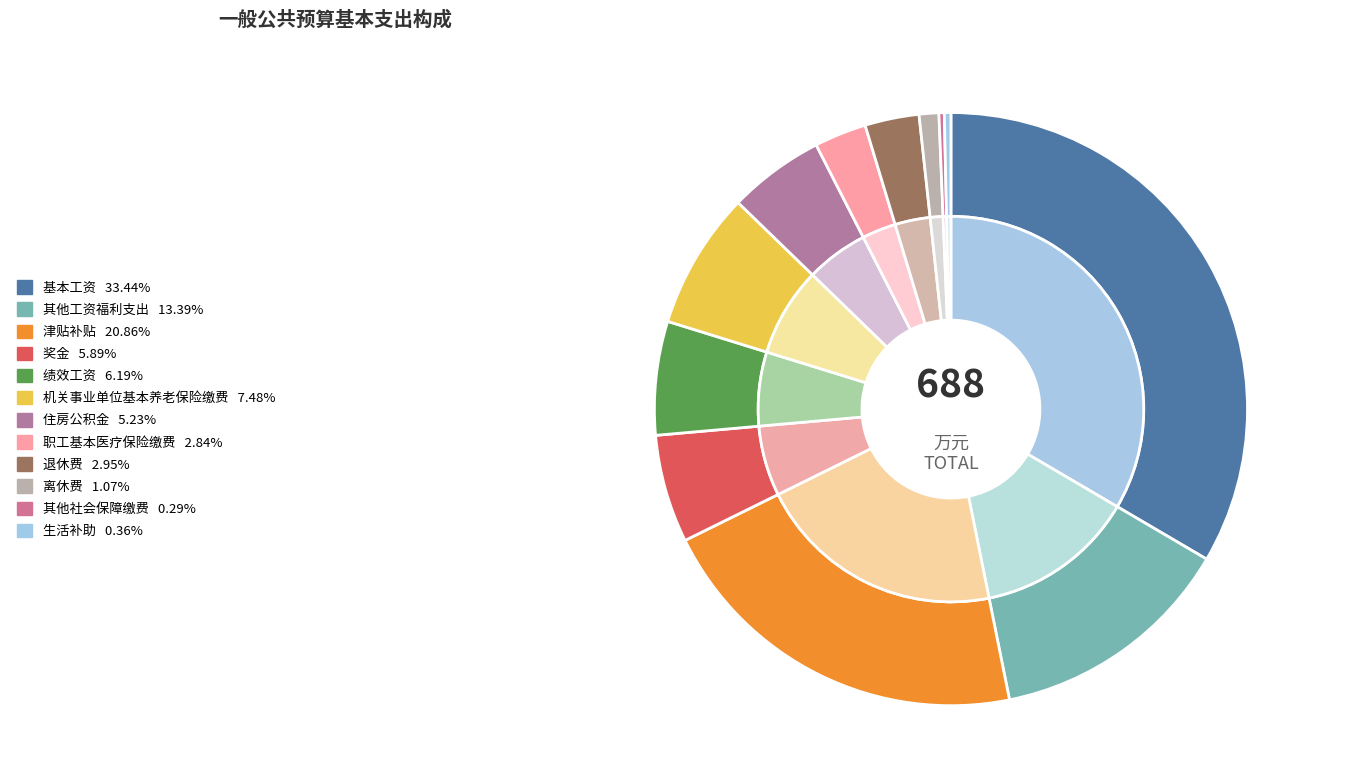

To the nearest percent, what portion does 住房公积金 represent?

5%